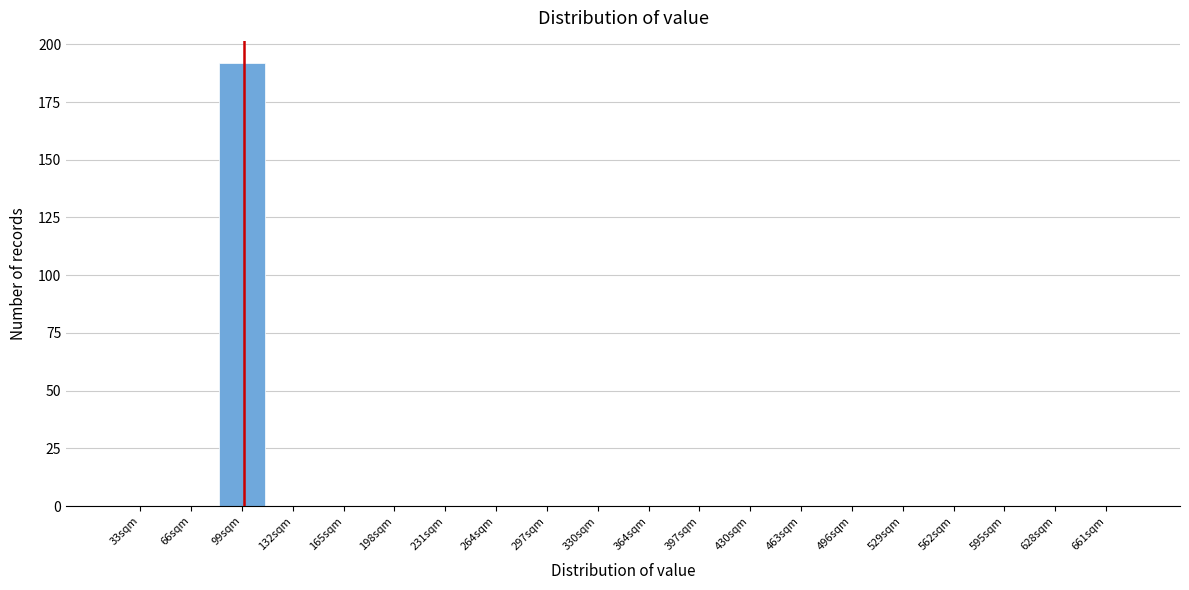

How tall is the bar that spans 80 to 115 on the x-axis? Neither the bar edges nor the heights are printed on the chart, so give them approximately, as read against the axes.

190